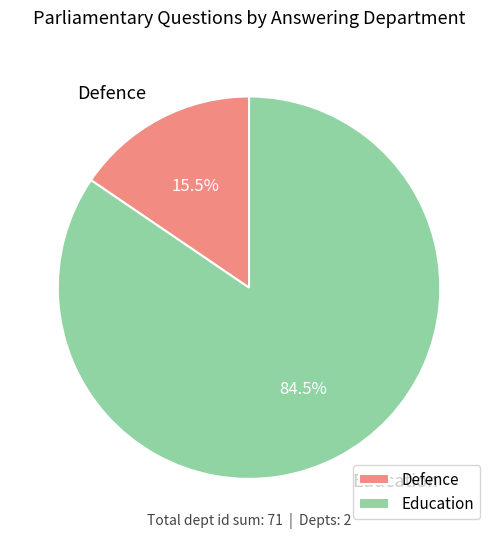

To the nearest percent, what is the difference between the largest and smallest slice percentages?

69%